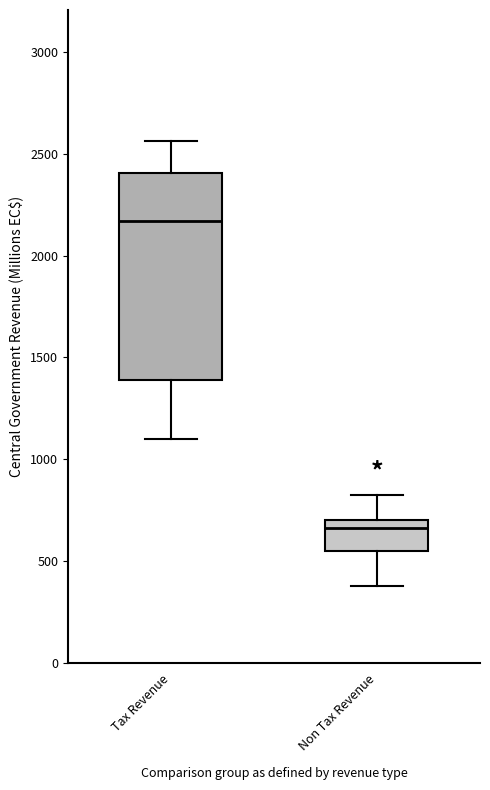

Comparing the boxes themselves (not the whiskers), which one is the tallest?

Tax Revenue